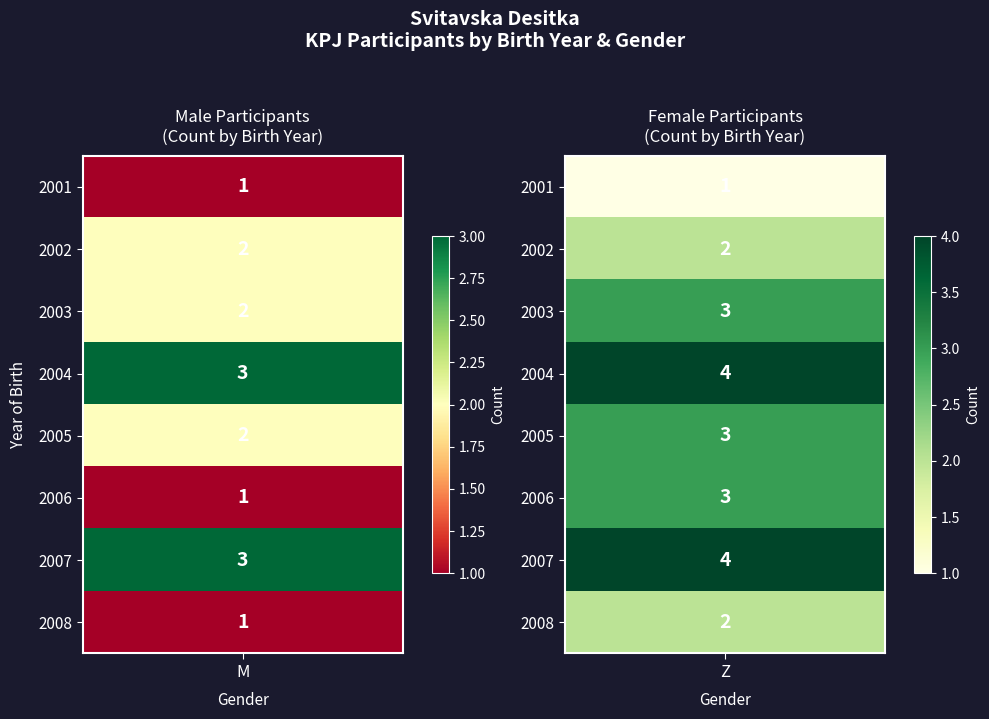

Which series has the largest total across all categories?

Z